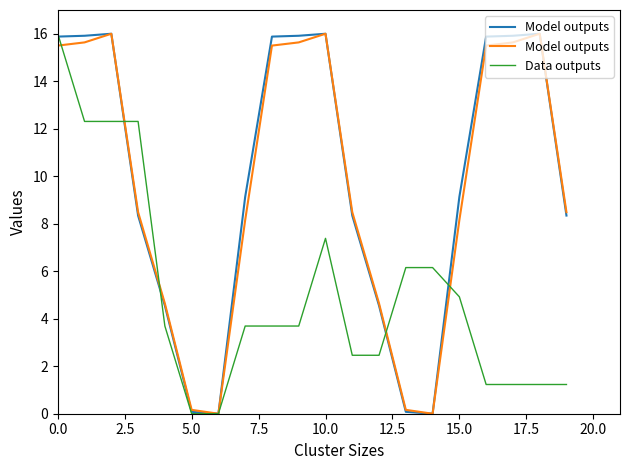

Rank the series at 18 from highest to lowest value.

Model outputs, Data outputs